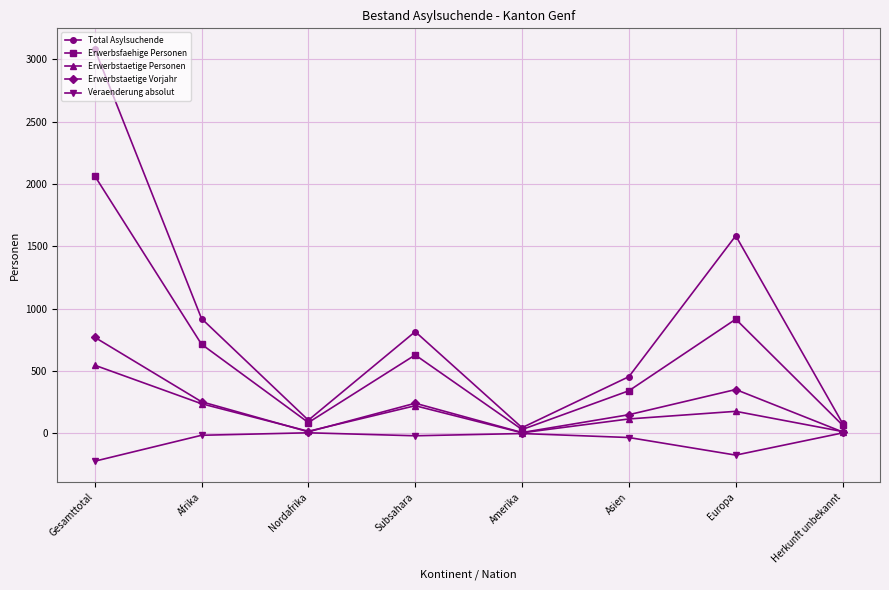

How many data points in Erwerbsfaehige Personen are less than 628?

4